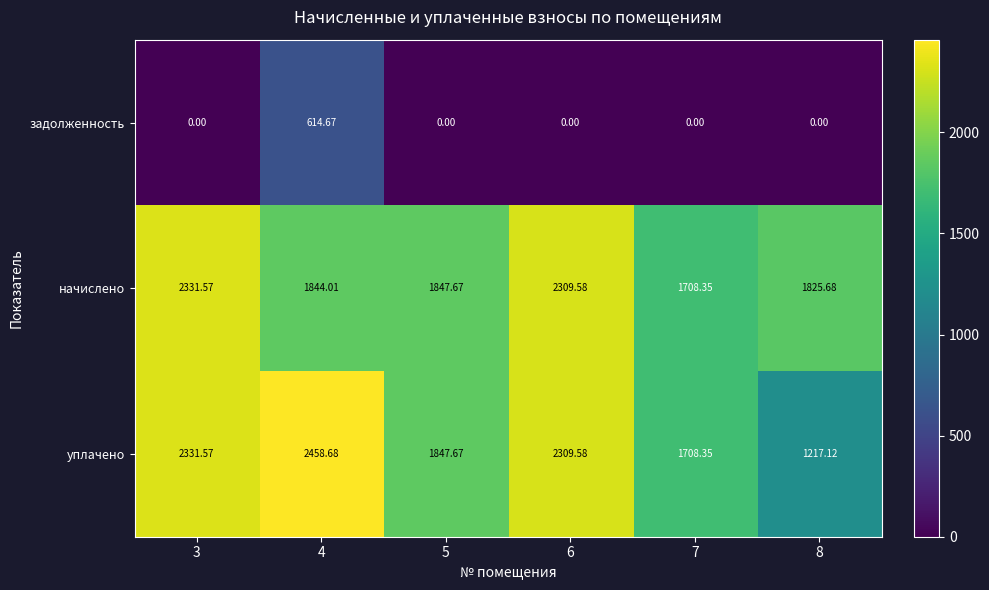

Which series changed the most between 4 and 5?

задолженность